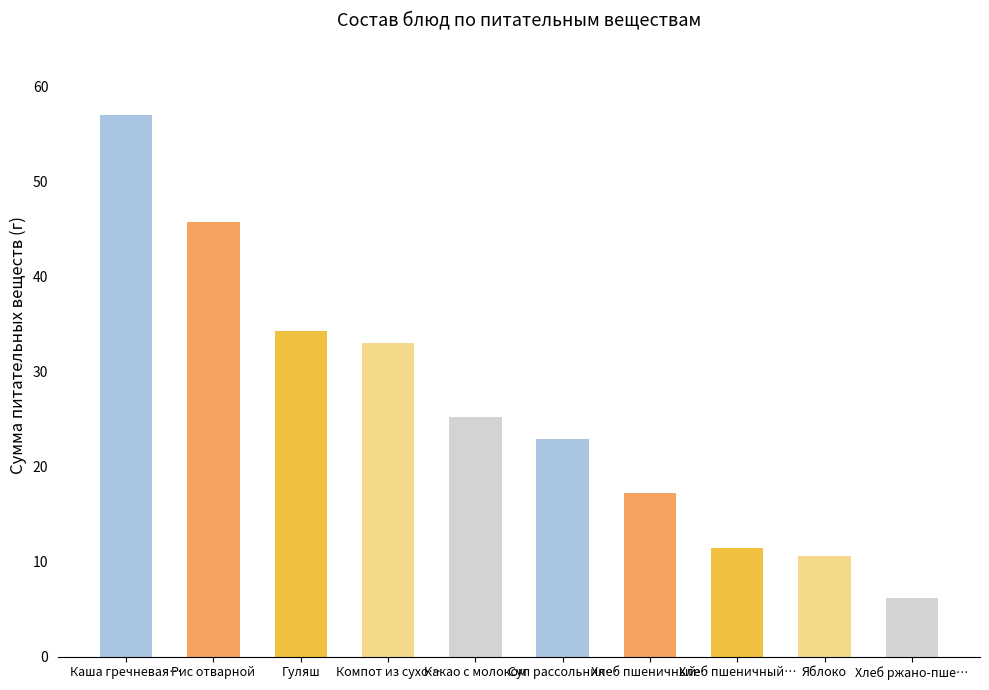

How many values exceed 25?

5